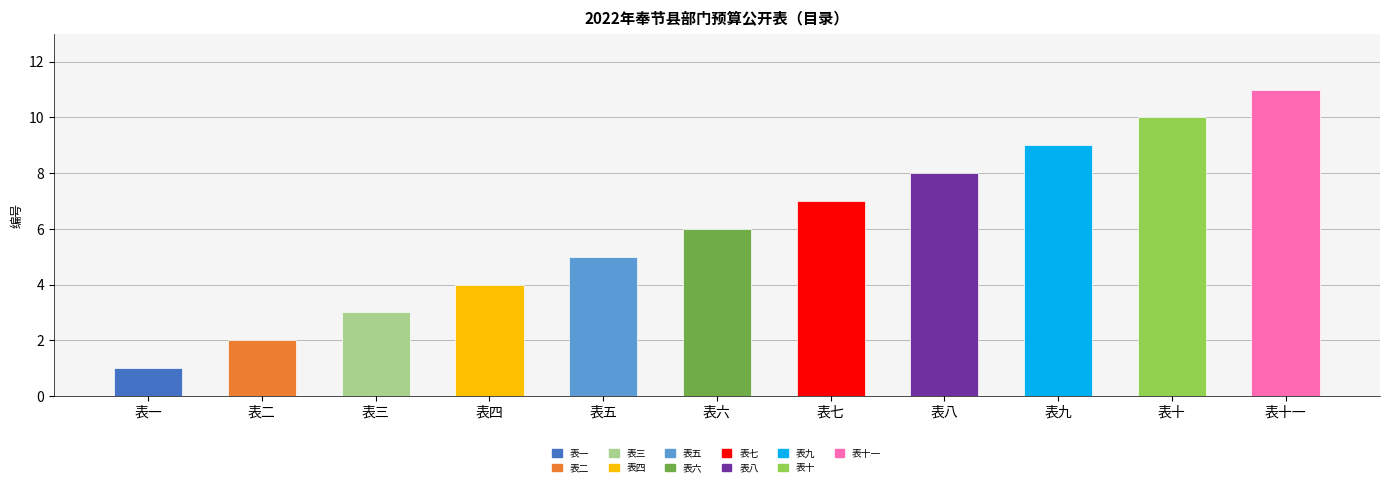

What is the label of the 8th bar from the left?

表八